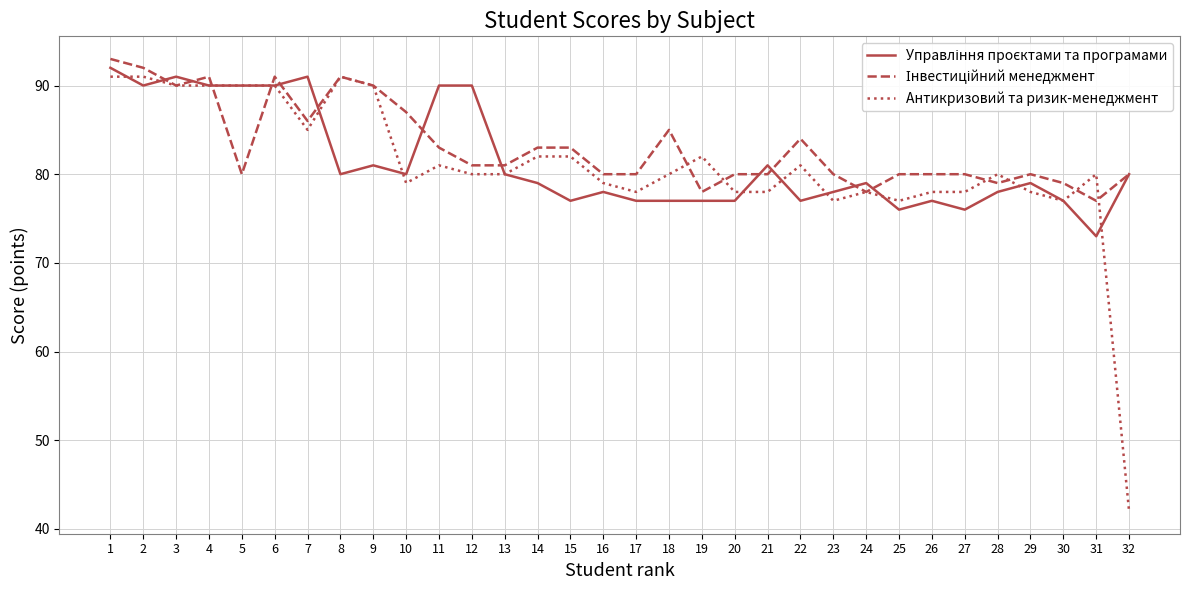

At which category is the sum across all series the highest?

1